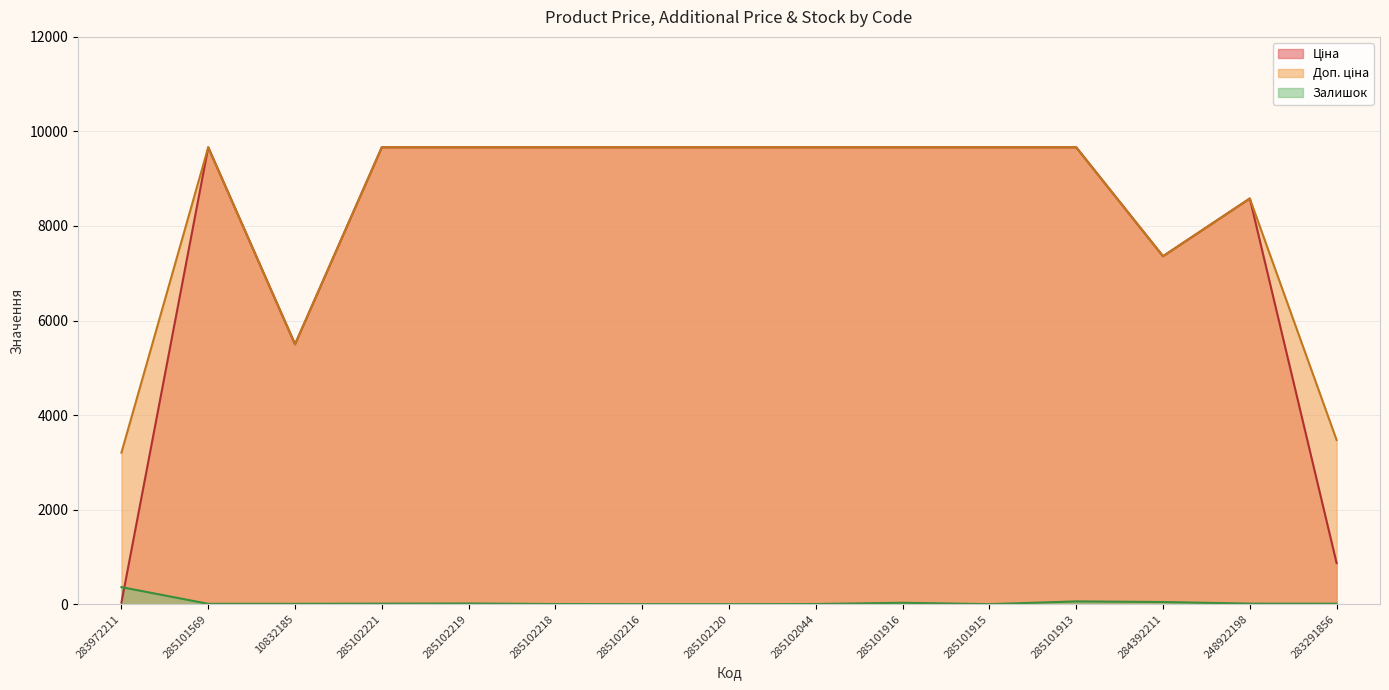

What is the value of the Залишок point at the 12th from the left?

58.0